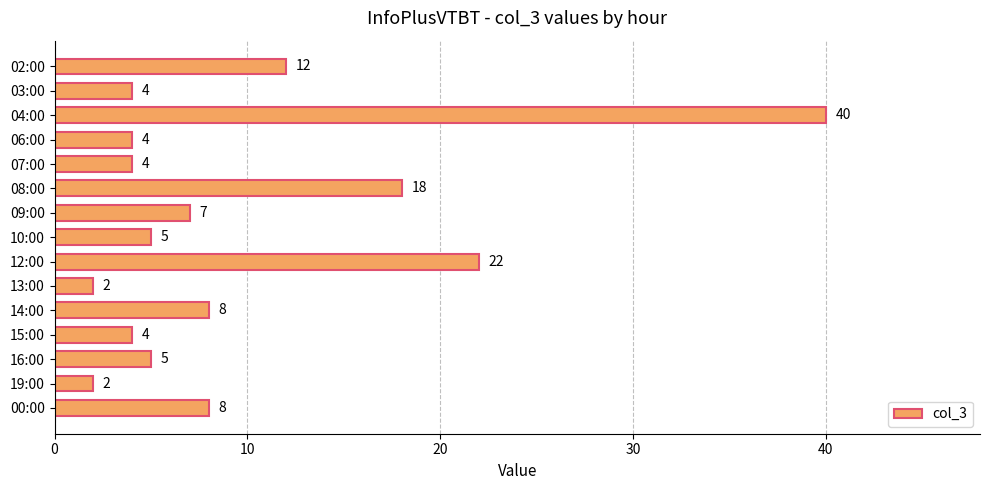

The chart shows a value of 54 at 04:00. True or false?

False